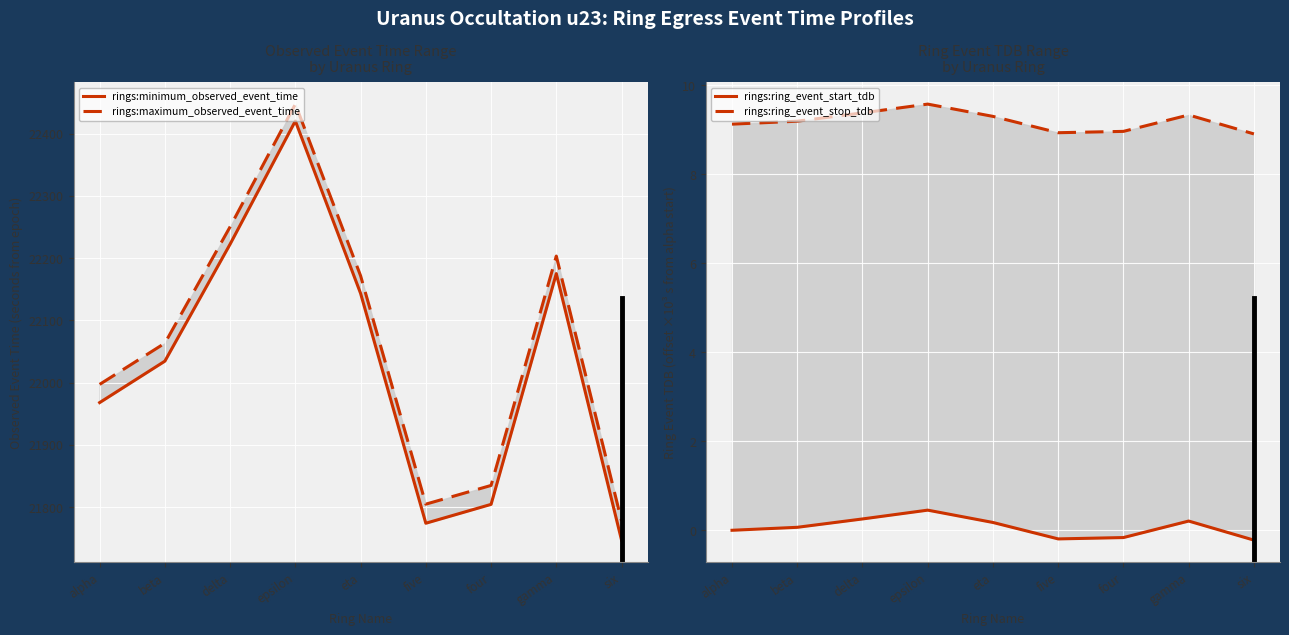

Does the chart display data point markers on the line(s)?

No